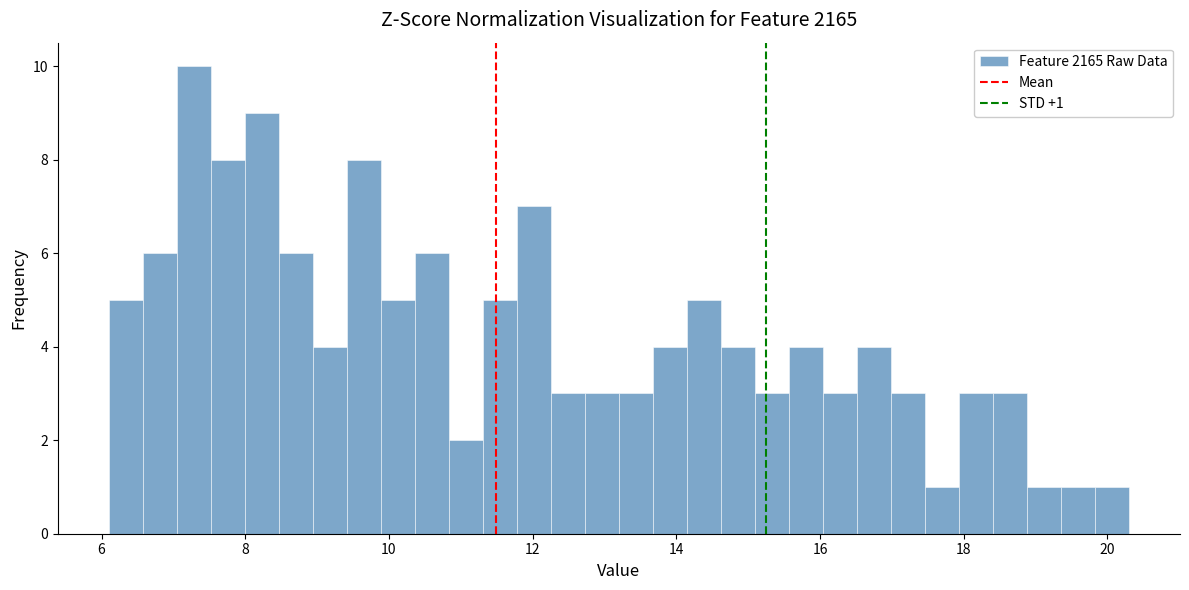

Around what value on the x-axis is the tallest bar? Give the approximate position of its centre, as read against the axis.

7.2